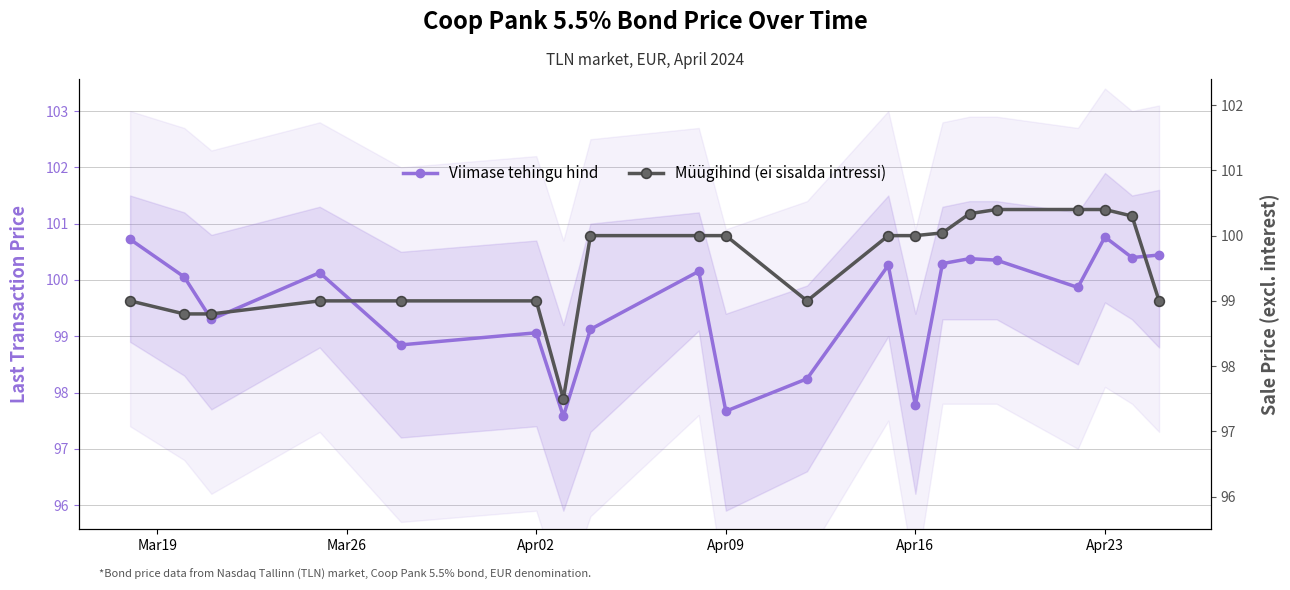

List the series in order of their peak value, lowest first.

Müügihind (ei sisalda intressi), Viimase tehingu hind